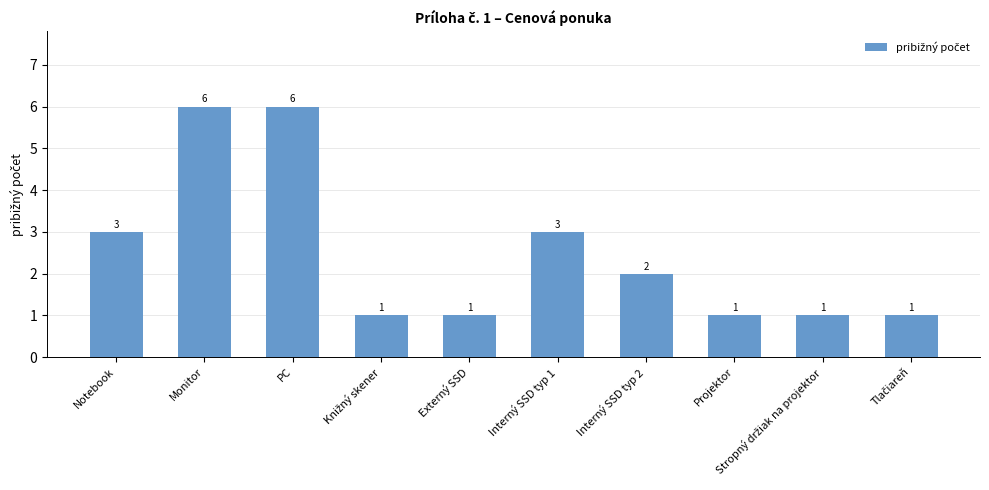

Is it true that the value at Interný SSD typ 1 is 5?

False